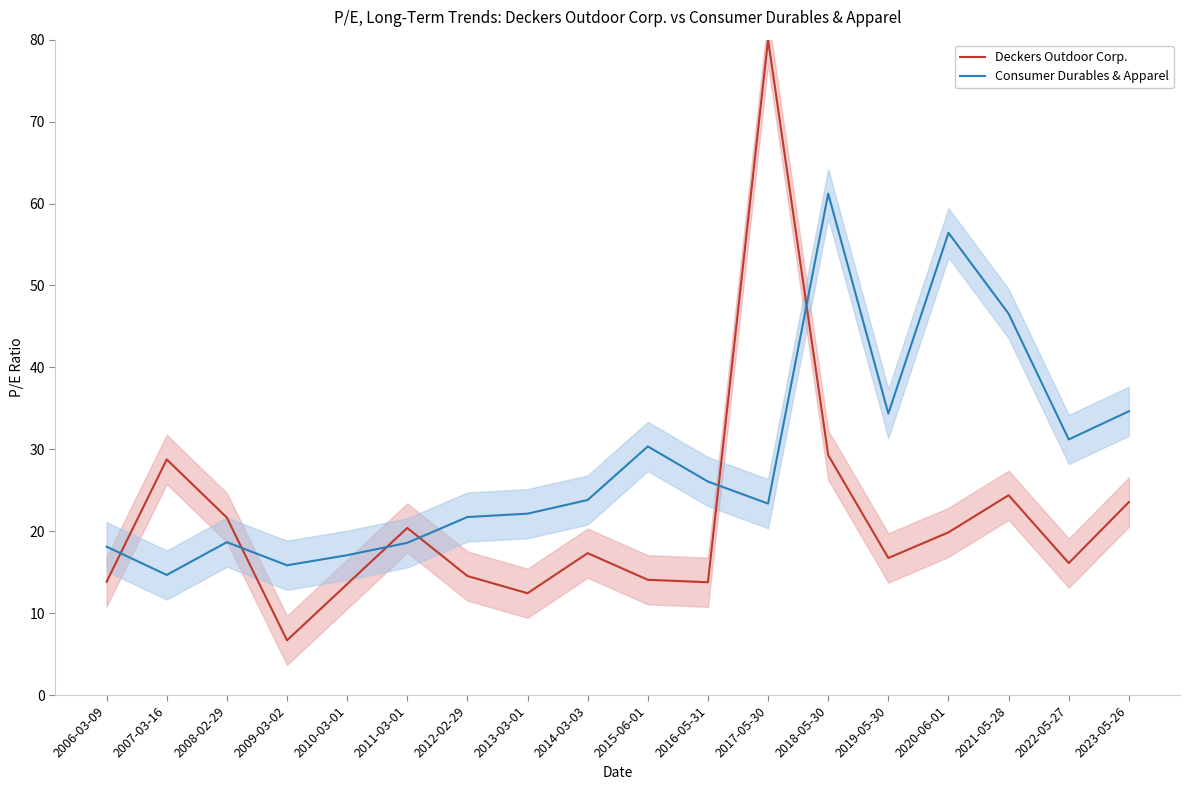

At which category is the sum across all series the highest?

2017-05-30